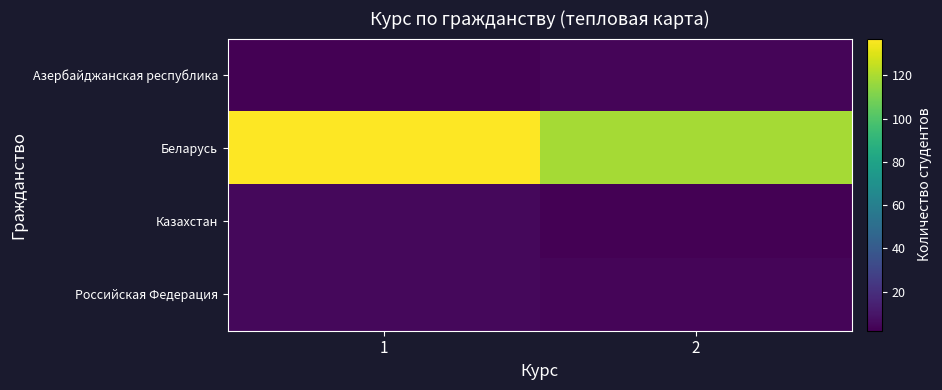

Reading left to right, what are all the values shown in this chart?

Азербайджанская республика: 1=2	2=4
Беларусь: 1=137	2=119
Казахстан: 1=5	2=2
Российская Федерация: 1=5	2=4